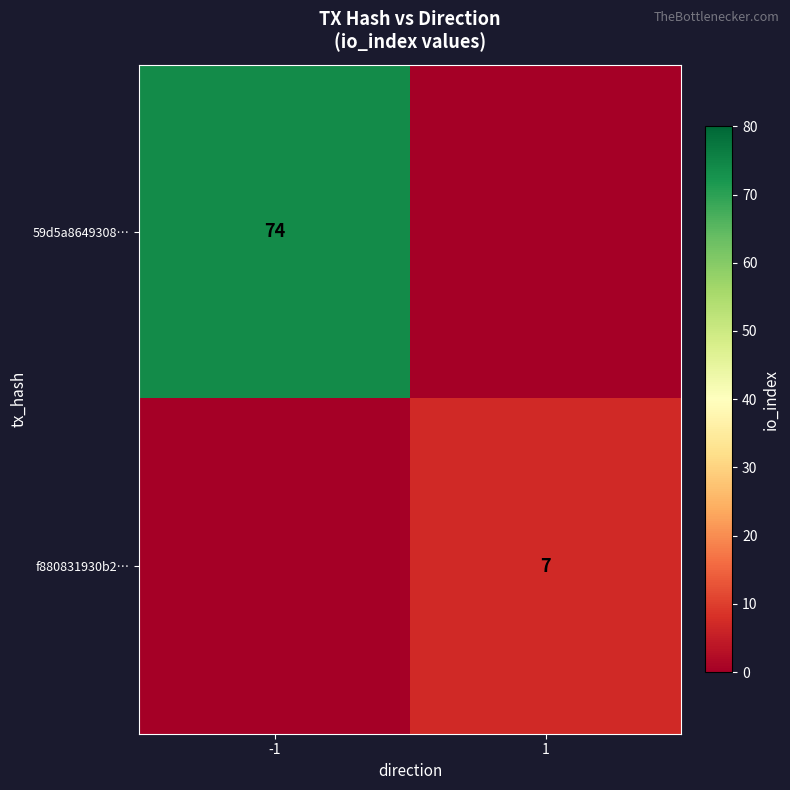

At how many categories does at least one series exceed 46?

1